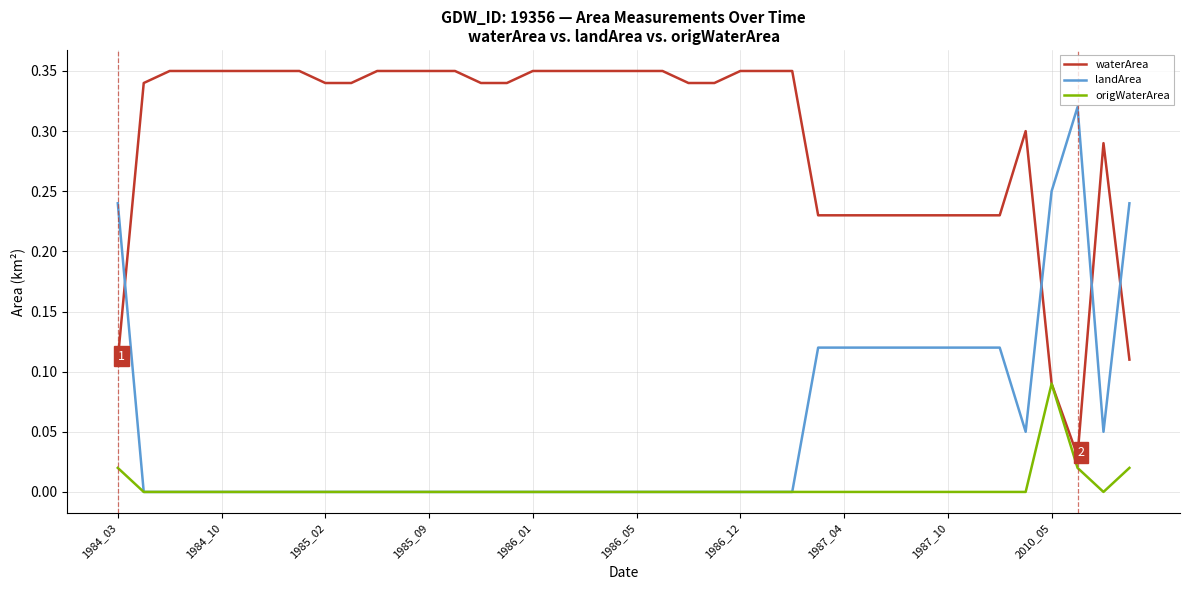

Which series has the largest total across all categories?

waterArea